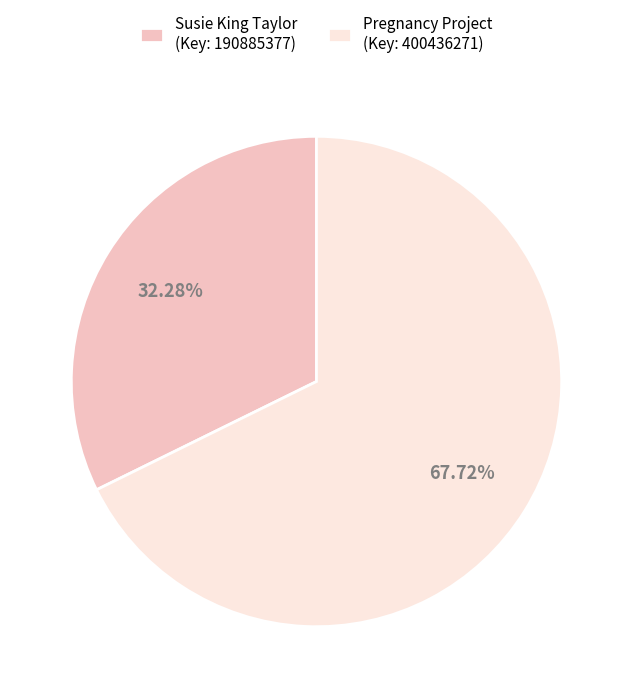

Combined, what portion of the pie is Susie King Taylor and Pregnancy Project?

100.0%